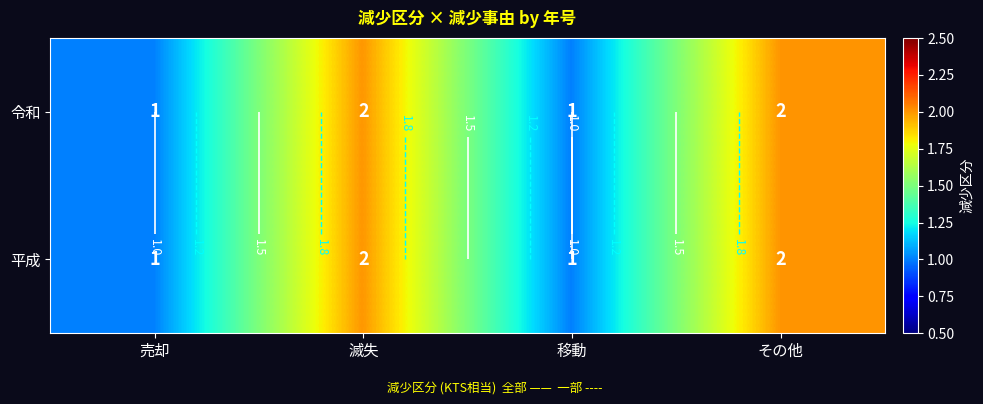

What is the sum of all 令和 values?

6